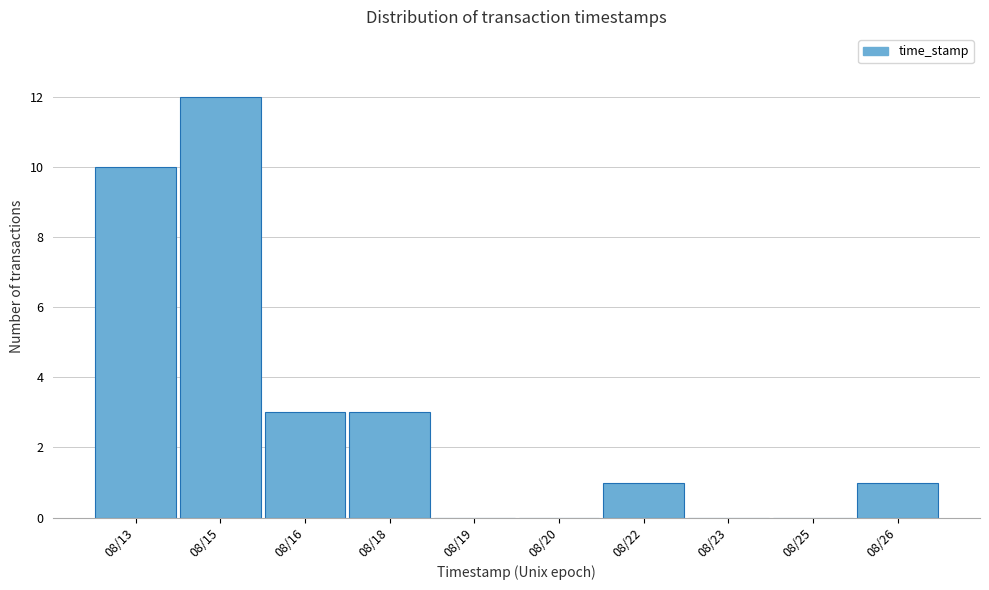

Reading left to right, transcribe all the data shown in this chart.

08/13=10	08/15=12	08/16=3	08/18=3	08/19=0	08/20=0	08/22=1	08/23=0	08/25=0	08/26=1